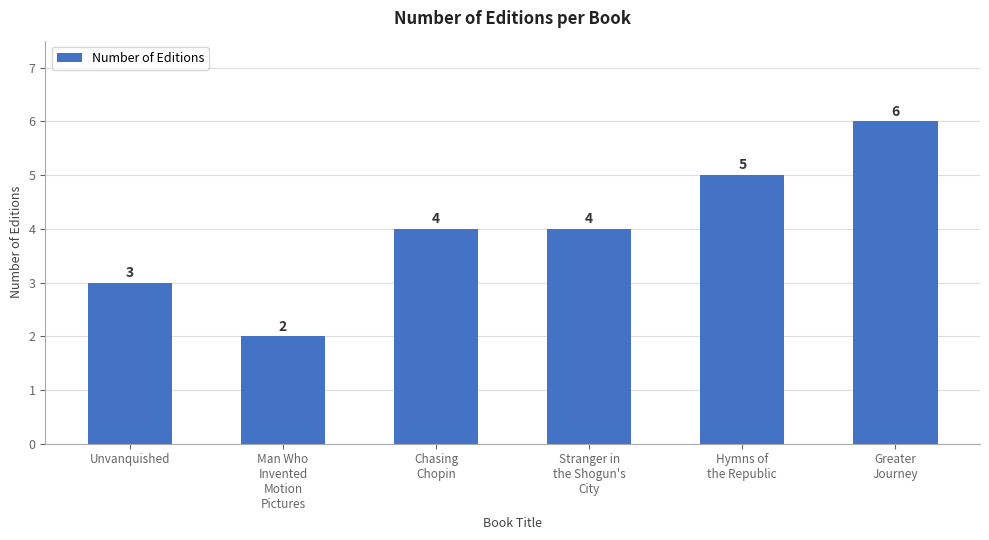

What is the ratio of the value at Chasing
Chopin to the value at Greater
Journey?

0.7